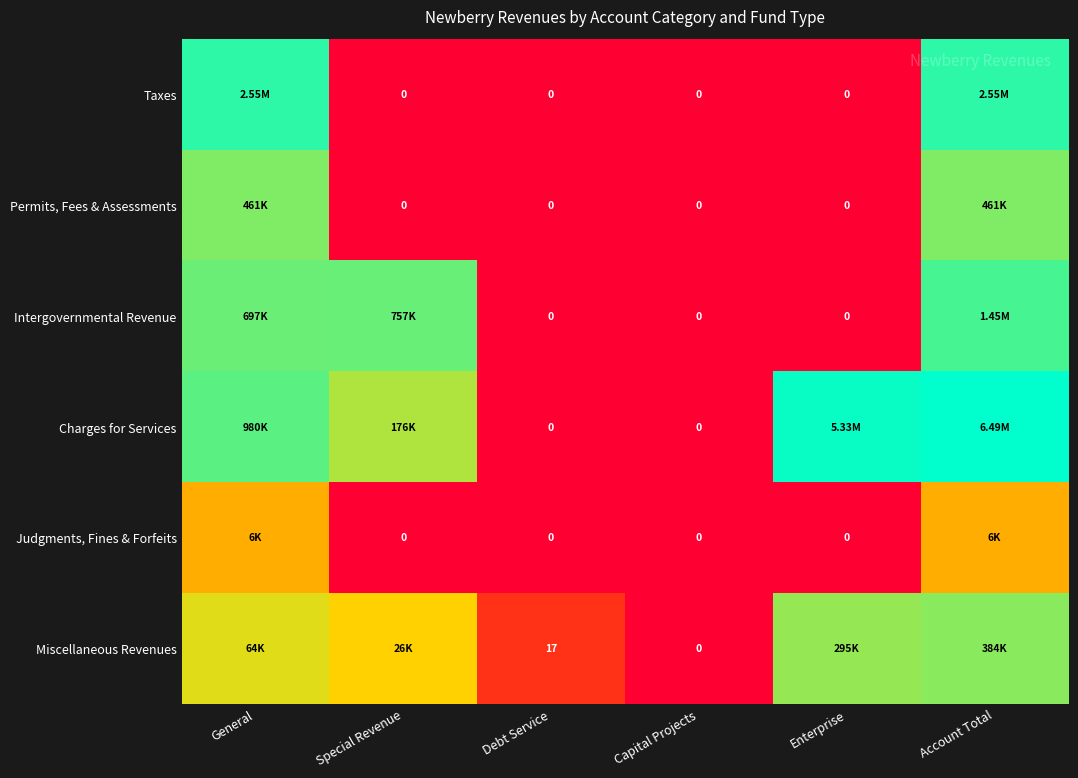

What is the spread (max minus min) of values at Debt Service?

17.0